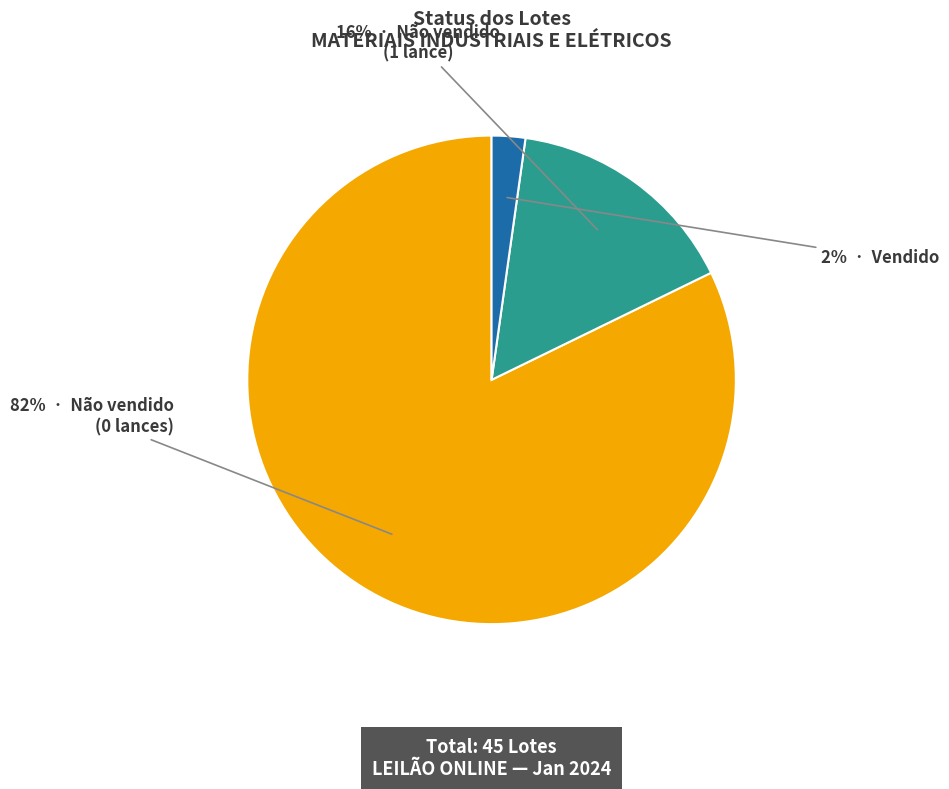

To the nearest percent, what is the average slice percentage?

33%